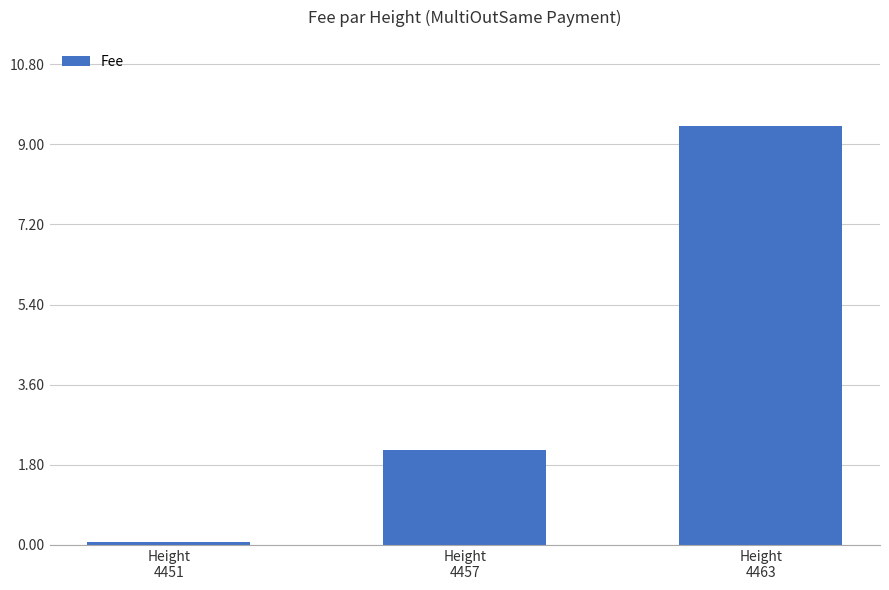

The value at Height
4463 is 9.4. True or false?

True